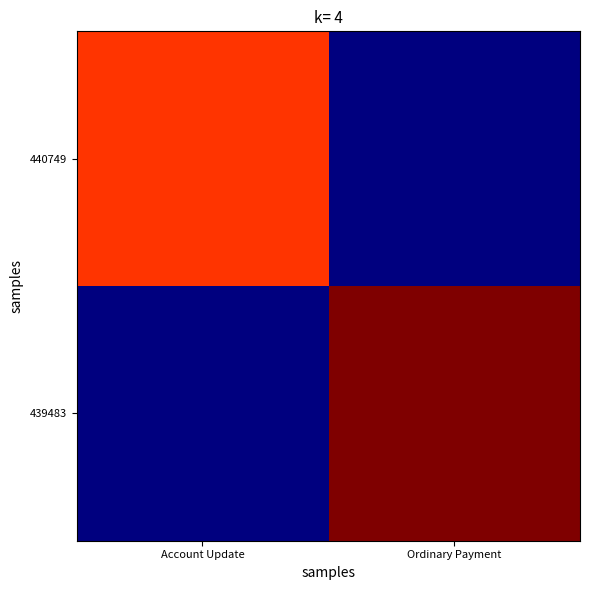

How many data points does each series have?

2